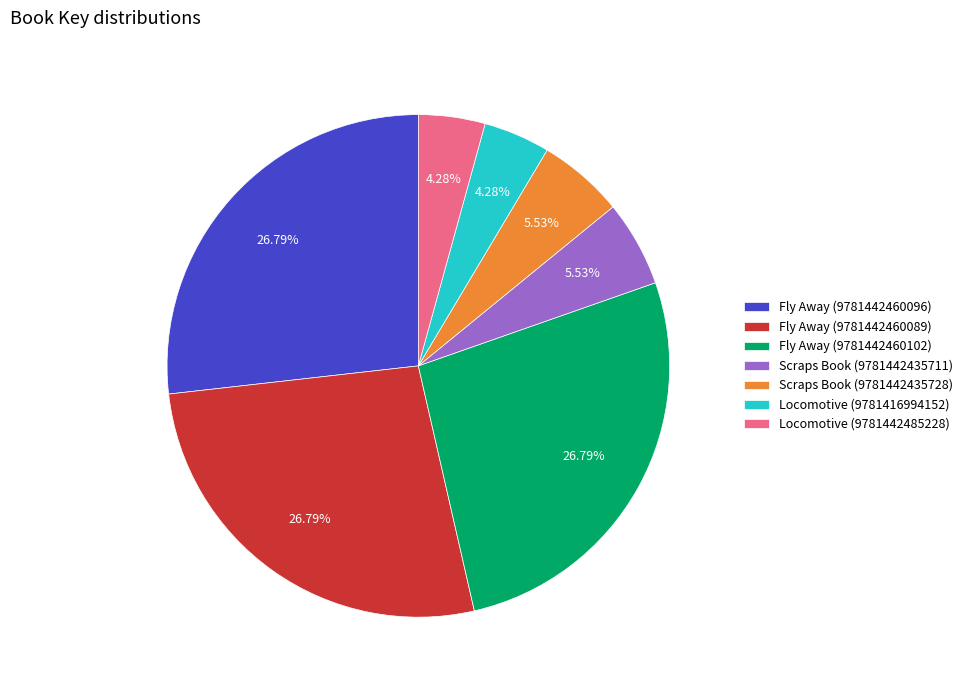

How many segments does this pie chart have?

7